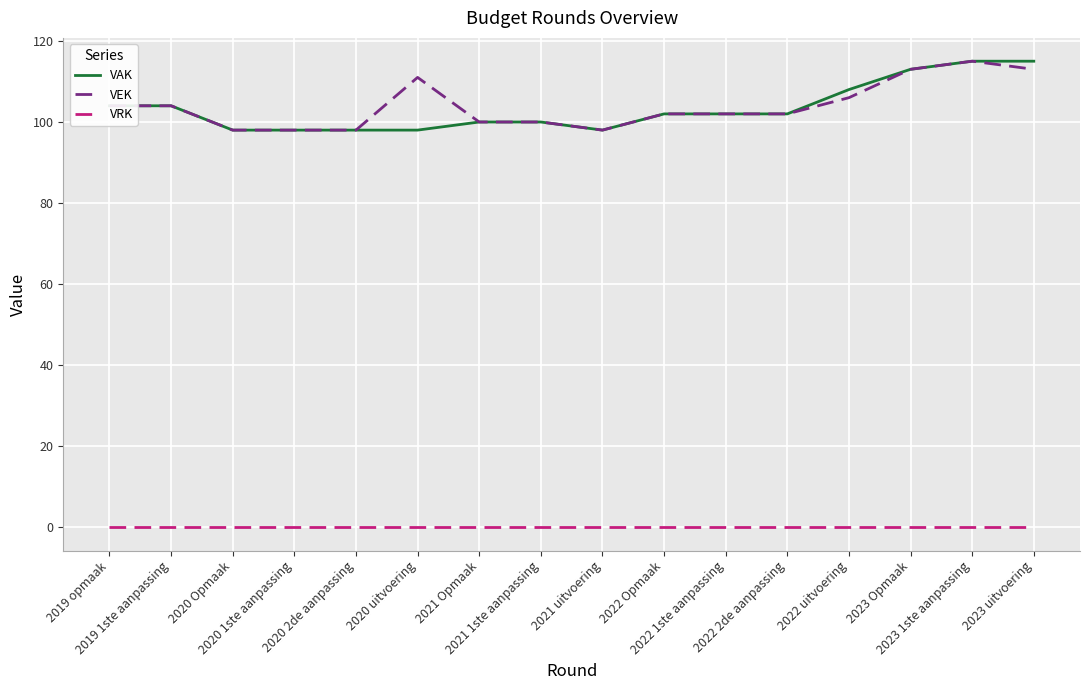

Reading left to right, list all the values displayed in this chart.

VAK: 2019 opmaak=104	2019 1ste aanpassing=104	2020 Opmaak=98	2020 1ste aanpassing=98	2020 2de aanpassing=98	2020 uitvoering=98	2021 Opmaak=100	2021 1ste aanpassing=100	2021 uitvoering=98	2022 Opmaak=102	2022 1ste aanpassing=102	2022 2de aanpassing=102	2022 uitvoering=108	2023 Opmaak=113	2023 1ste aanpassing=115	2023 uitvoering=115
VEK: 2019 opmaak=104	2019 1ste aanpassing=104	2020 Opmaak=98	2020 1ste aanpassing=98	2020 2de aanpassing=98	2020 uitvoering=111	2021 Opmaak=100	2021 1ste aanpassing=100	2021 uitvoering=98	2022 Opmaak=102	2022 1ste aanpassing=102	2022 2de aanpassing=102	2022 uitvoering=106	2023 Opmaak=113	2023 1ste aanpassing=115	2023 uitvoering=113
VRK: 2019 opmaak=0	2019 1ste aanpassing=0	2020 Opmaak=0	2020 1ste aanpassing=0	2020 2de aanpassing=0	2020 uitvoering=0	2021 Opmaak=0	2021 1ste aanpassing=0	2021 uitvoering=0	2022 Opmaak=0	2022 1ste aanpassing=0	2022 2de aanpassing=0	2022 uitvoering=0	2023 Opmaak=0	2023 1ste aanpassing=0	2023 uitvoering=0